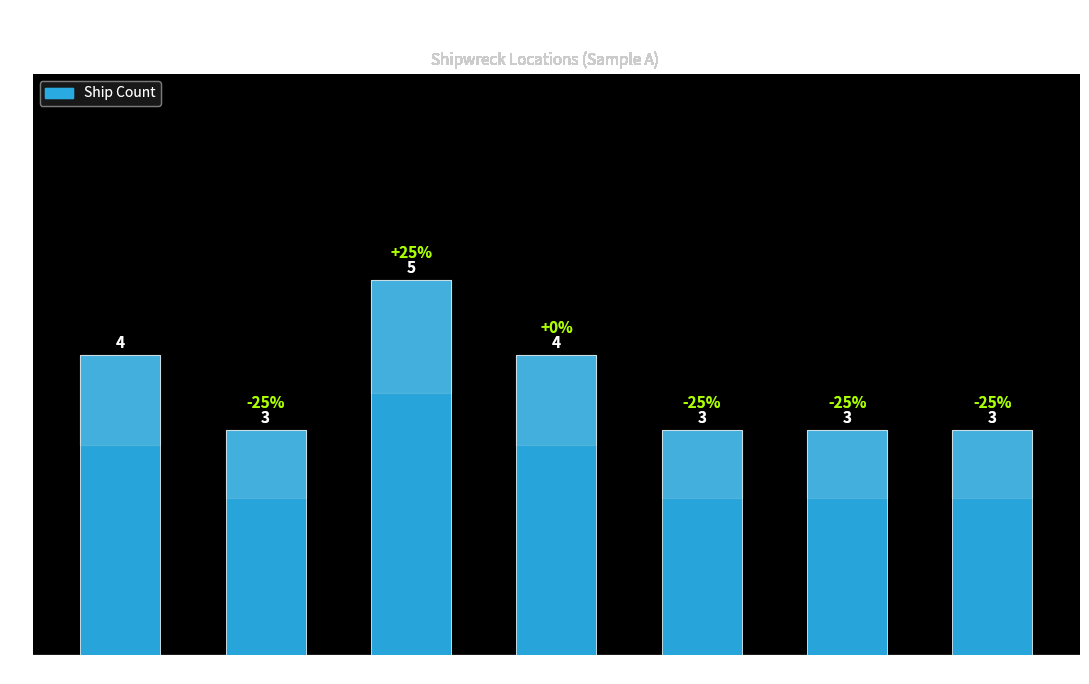

What is the change in value from Port Phillip to Cape Schanck?

-1